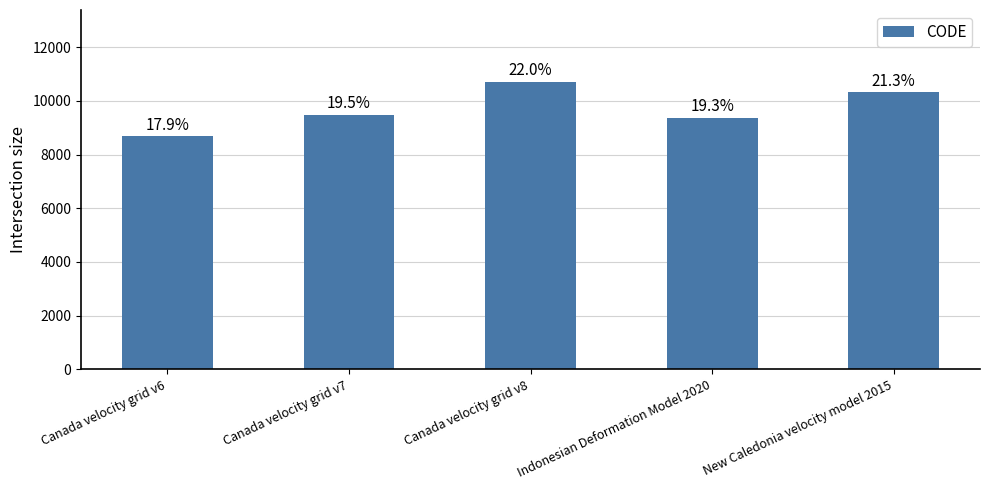

How many bars are there in total?

5